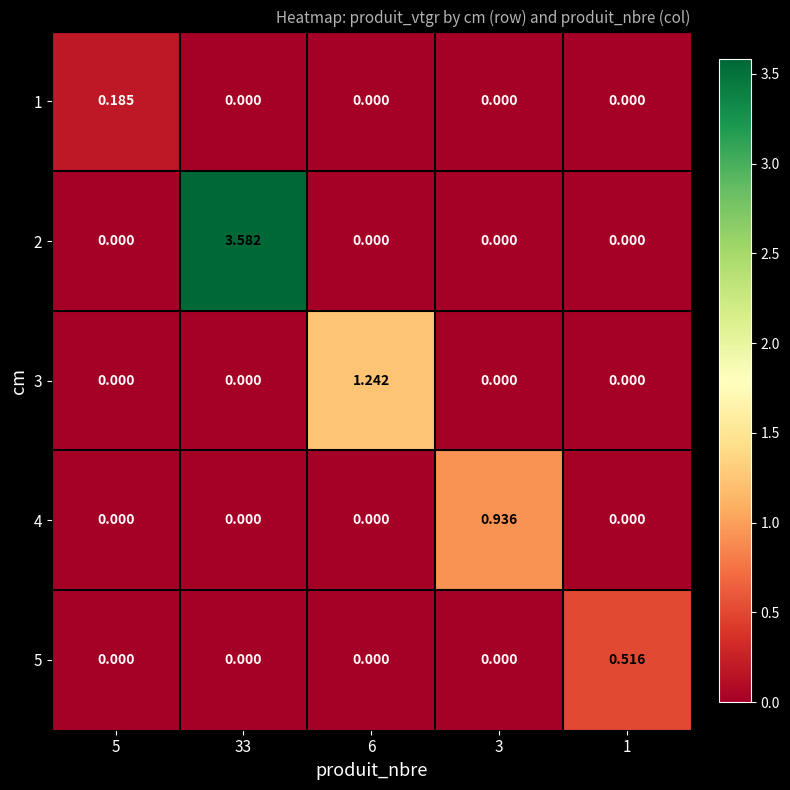

Is the value of 5 at 1 greater than the value of 3 at 1?

Yes